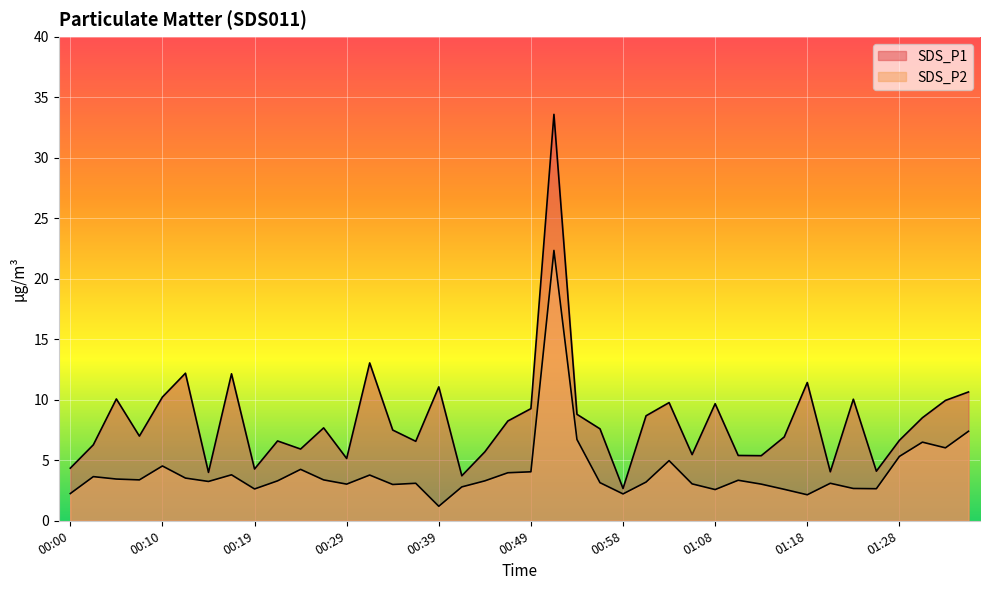

True or false: SDS_P2 has more than 0 points higher than both neighbors.

True